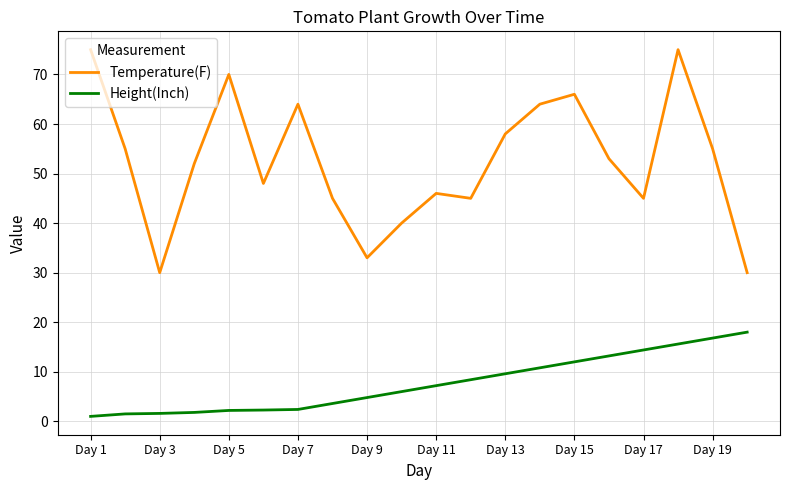

Which series has the largest total across all categories?

Temperature(F)